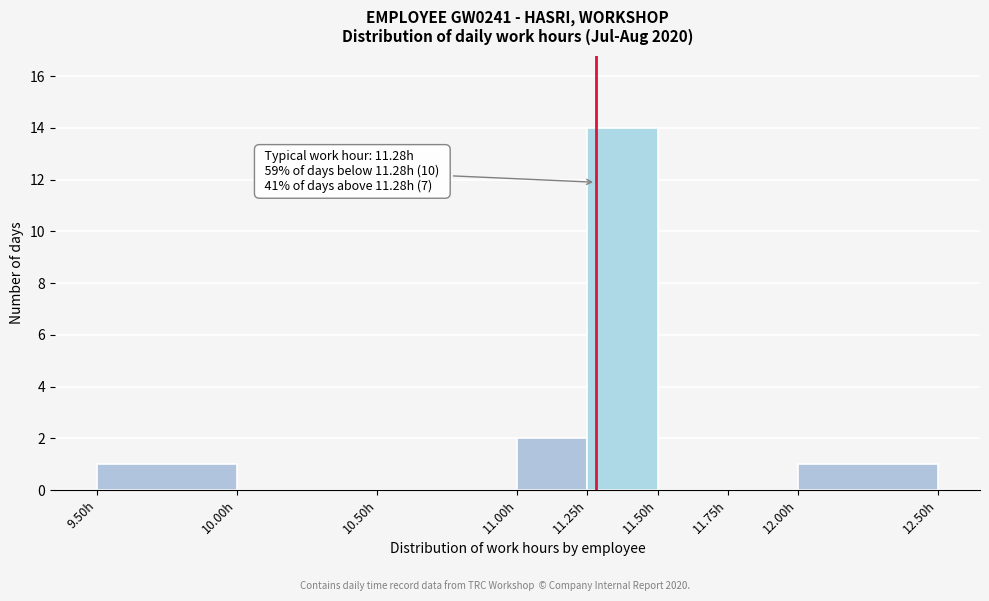

Which range on the x-axis has the tallest bar?

11.25 to 11.50